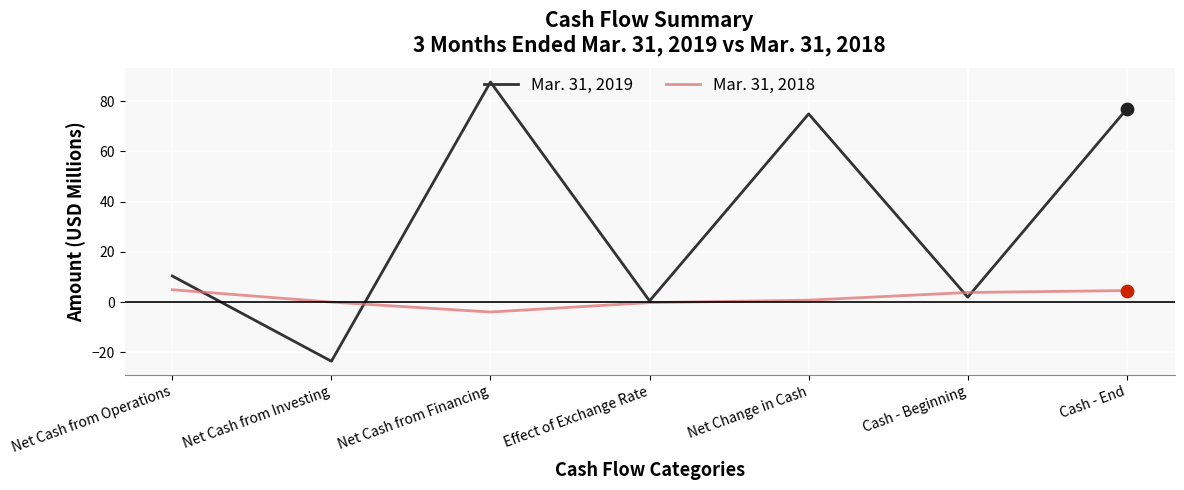

Is the value of Mar. 31, 2018 at Net Cash from Investing greater than the value of Mar. 31, 2019 at Net Cash from Operations?

No